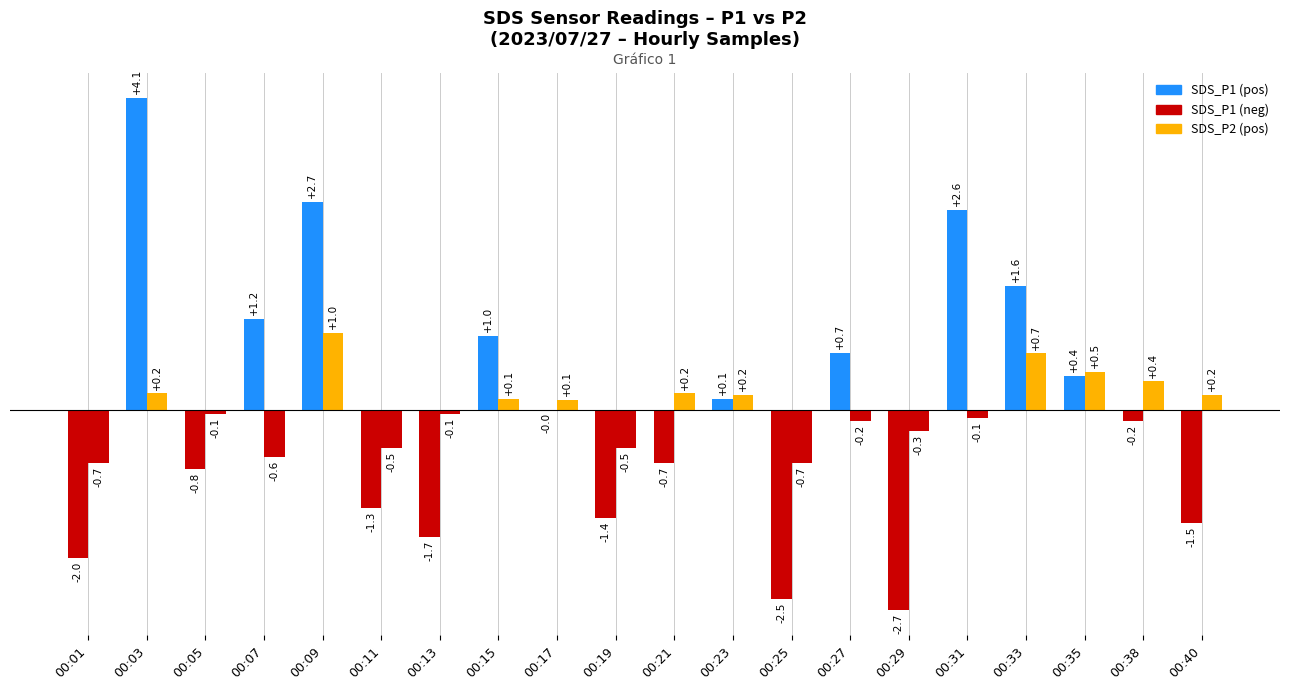

Are the bars grouped side by side (vs. stacked)?

Yes